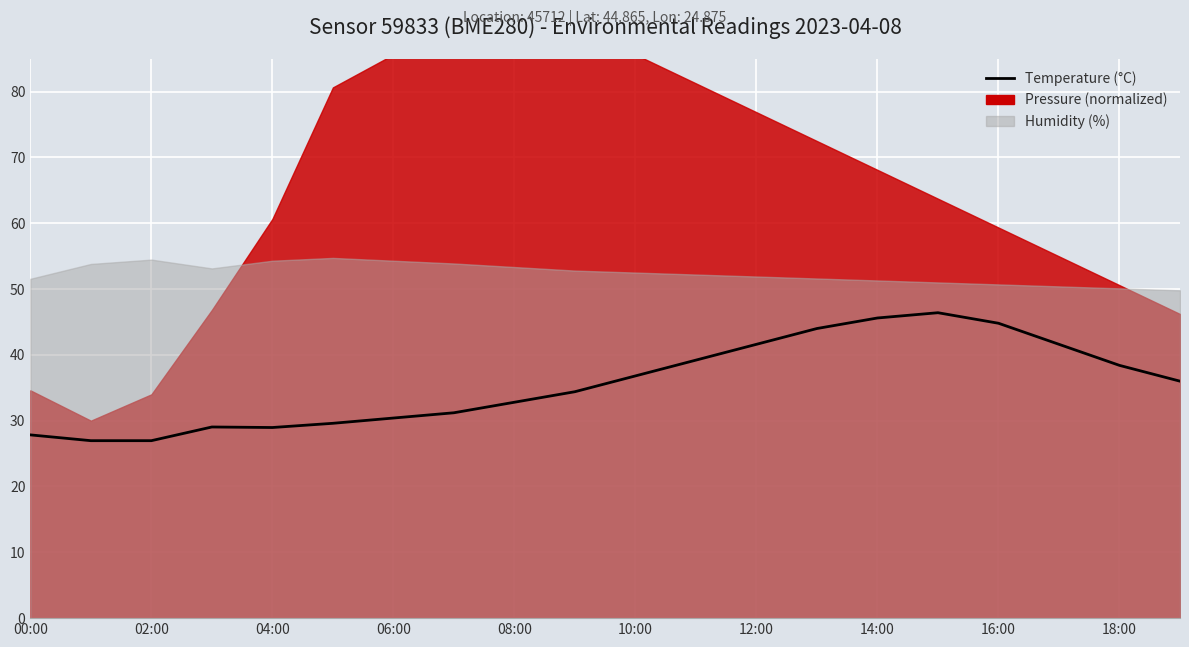

Reading right to left, extract all data points from this chart.

36.0	38.4	41.6	44.8	46.4	45.6	44.0	41.6	39.2	36.8	34.4	32.8	31.2	30.4	29.6	29.0	29.0	27.0	27.0	27.8